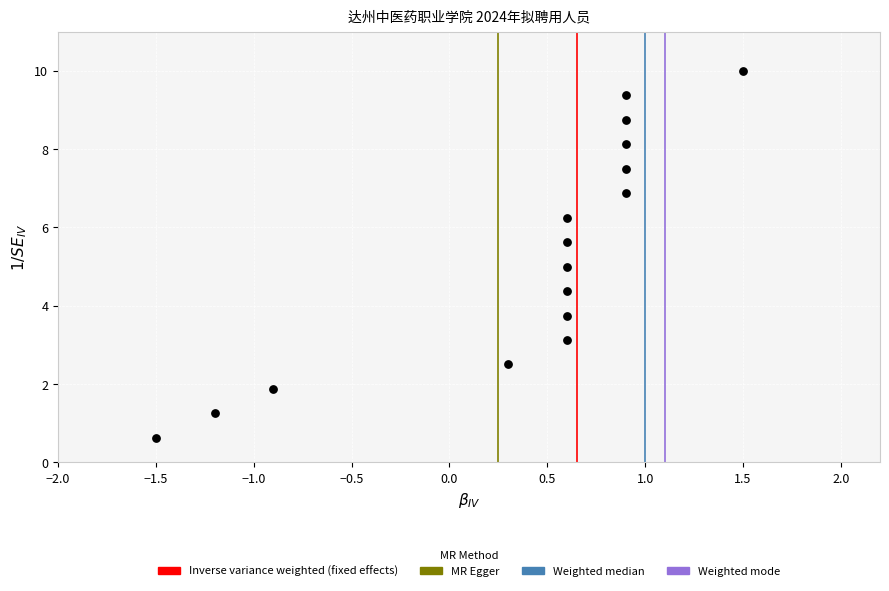

What is the range of Y values (max minus min)?

9.4